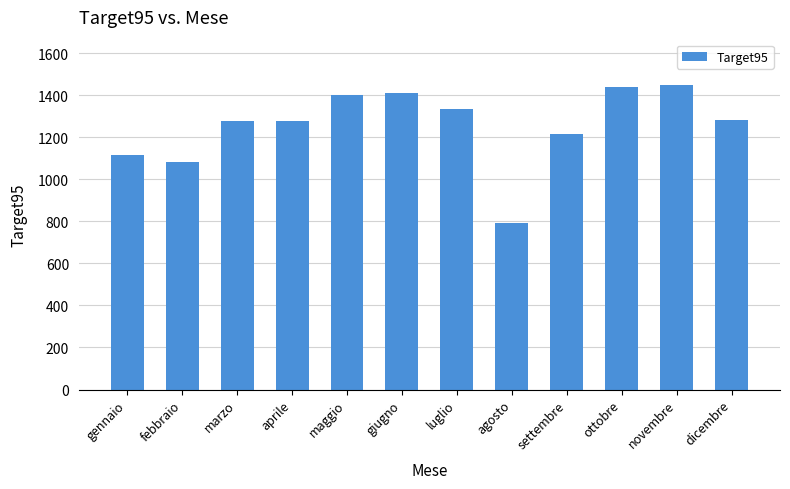

How many bars are there in total?

12